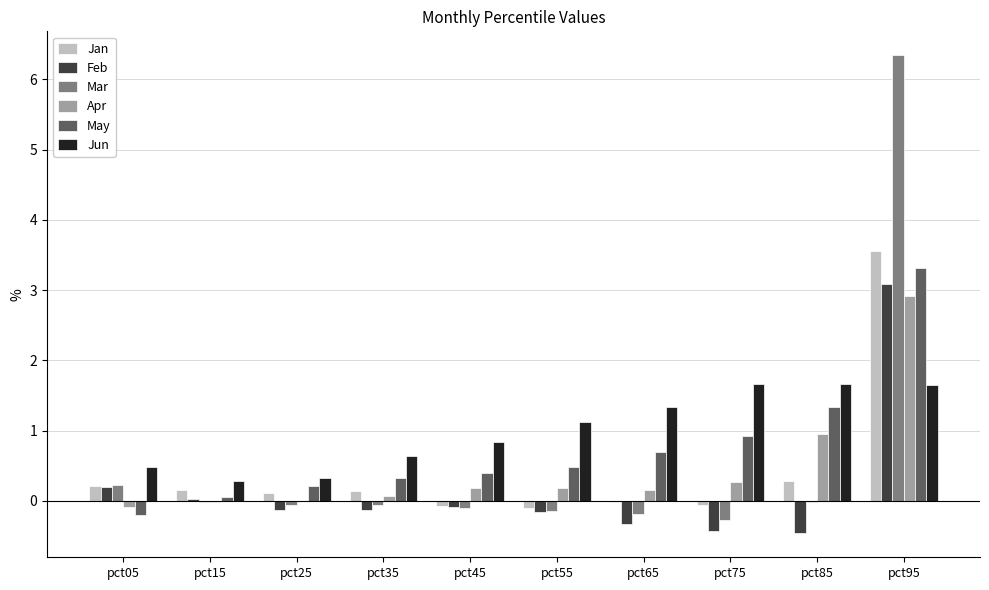

What is the sum of all Jan values?

4.2